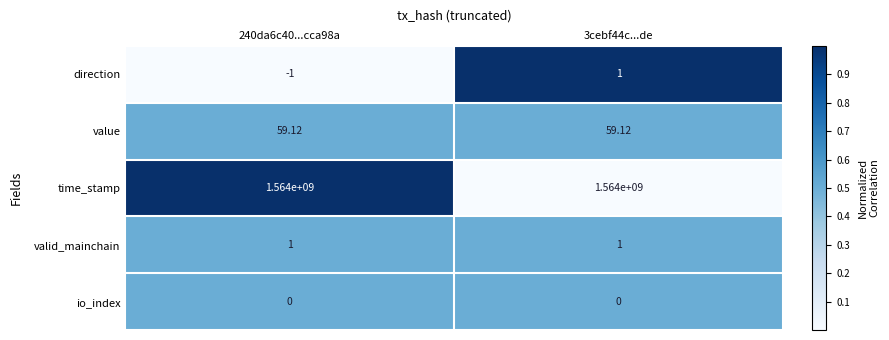

Which series has the largest range (max minus min)?

direction